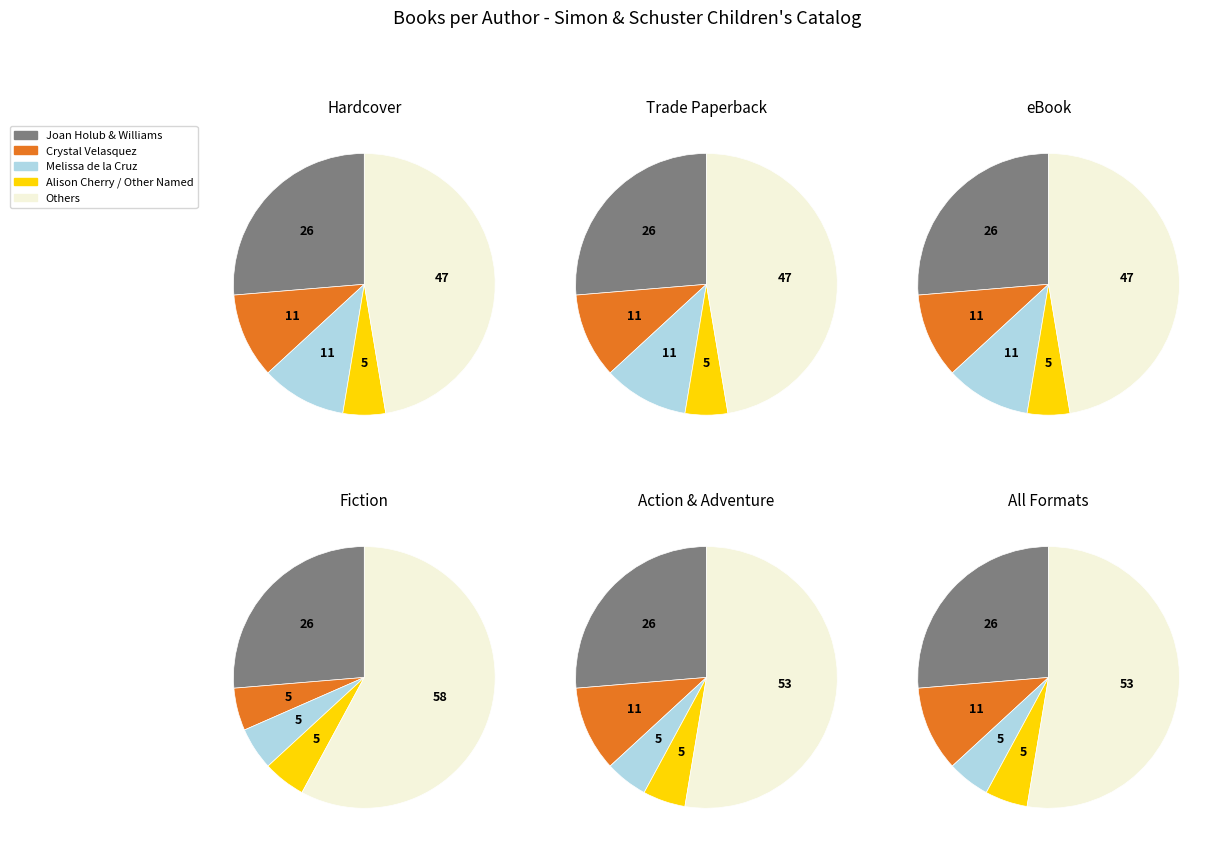

The Crystal Velasquez slice represents 11% of the pie. True or false?

True